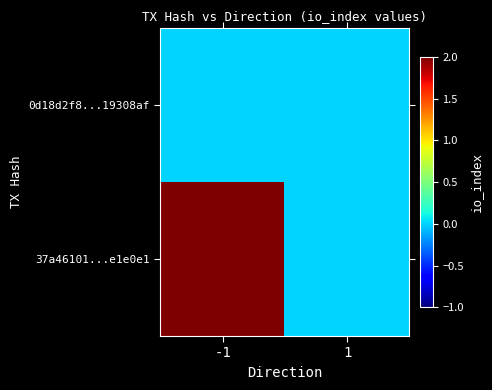

Reading right to left, transcribe all the data shown in this chart.

0d18d2f8...19308af: 1=0	-1=0
37a46101...e1e0e1: 1=0	-1=2